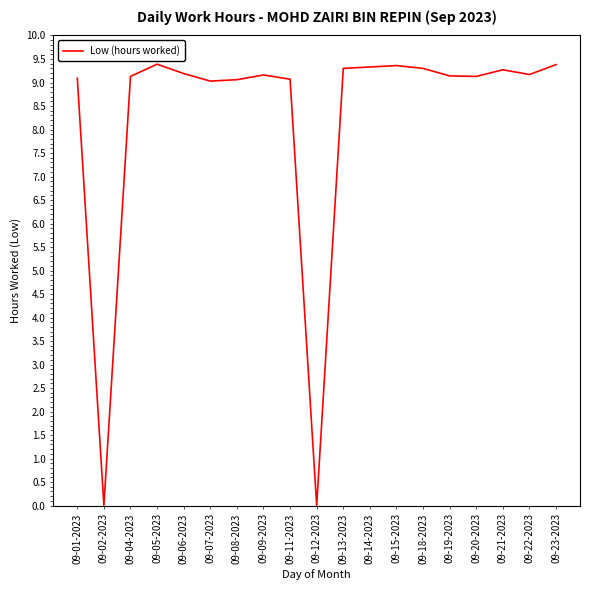

What is the difference between the values at 09-13-2023 and 09-12-2023?

9.3